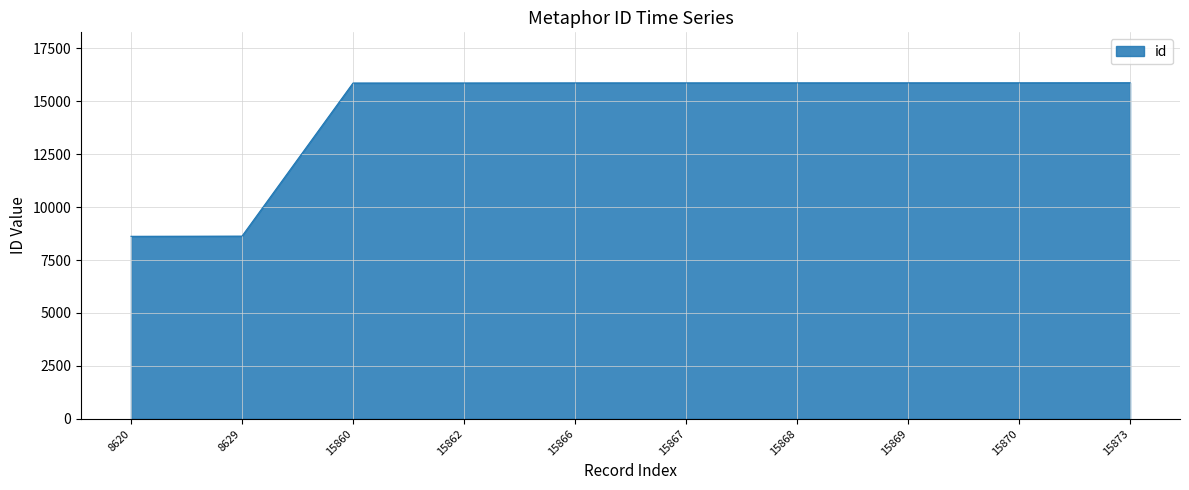

Is it true that the value at 8629 is 3131?

False